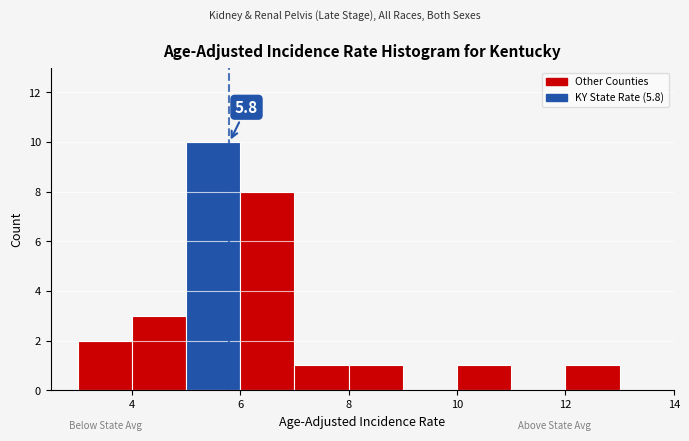

Over which range of the x-axis is the bar tallest?

5 to 6